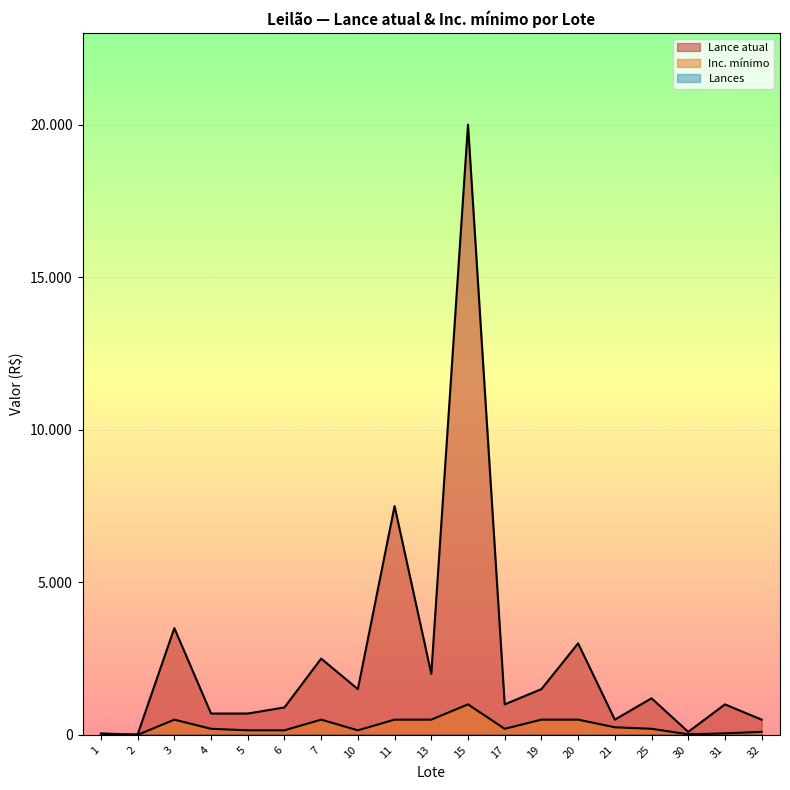

At which label does Lance atual reach its peak?

15